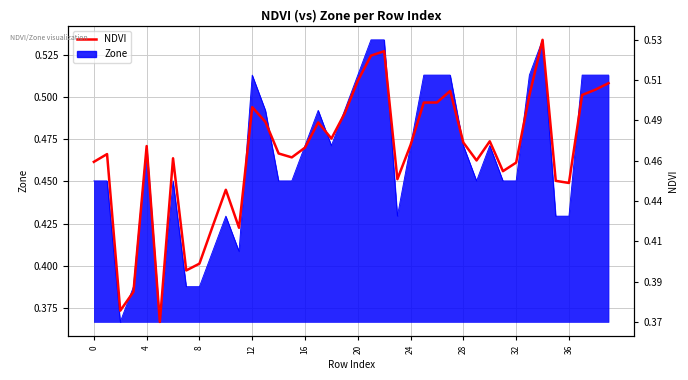

Which has a higher value, 24 or 12?

12